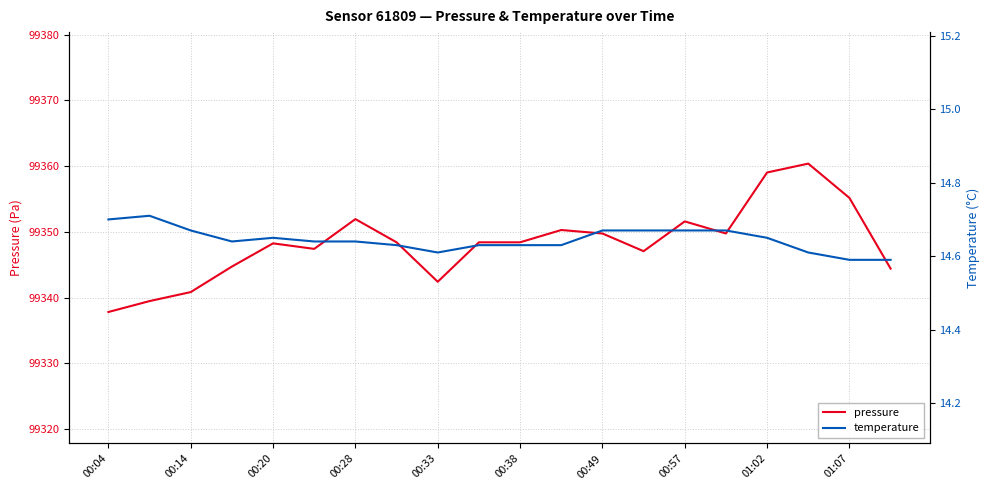

Does the chart display data point markers on the line(s)?

No